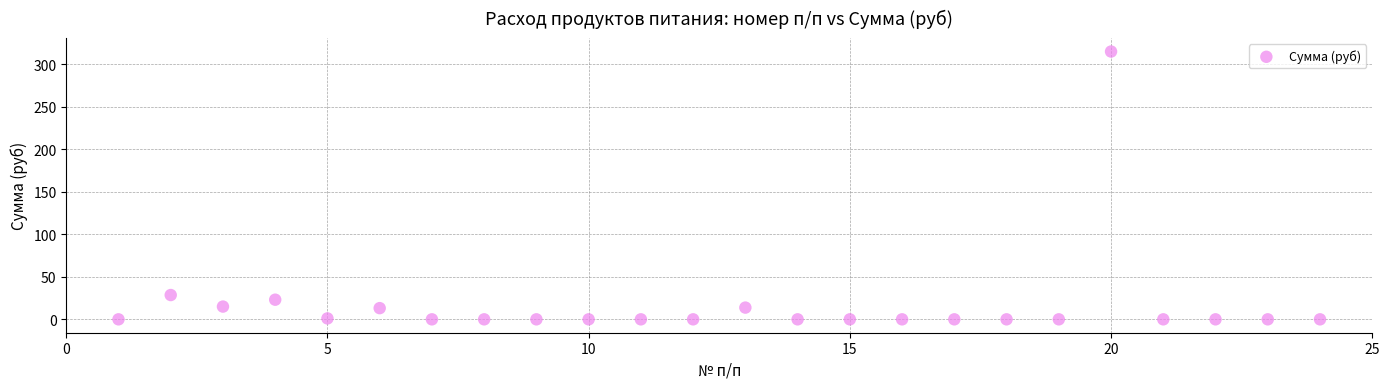

What Y value in the scatter plot is closest to 157?

28.6